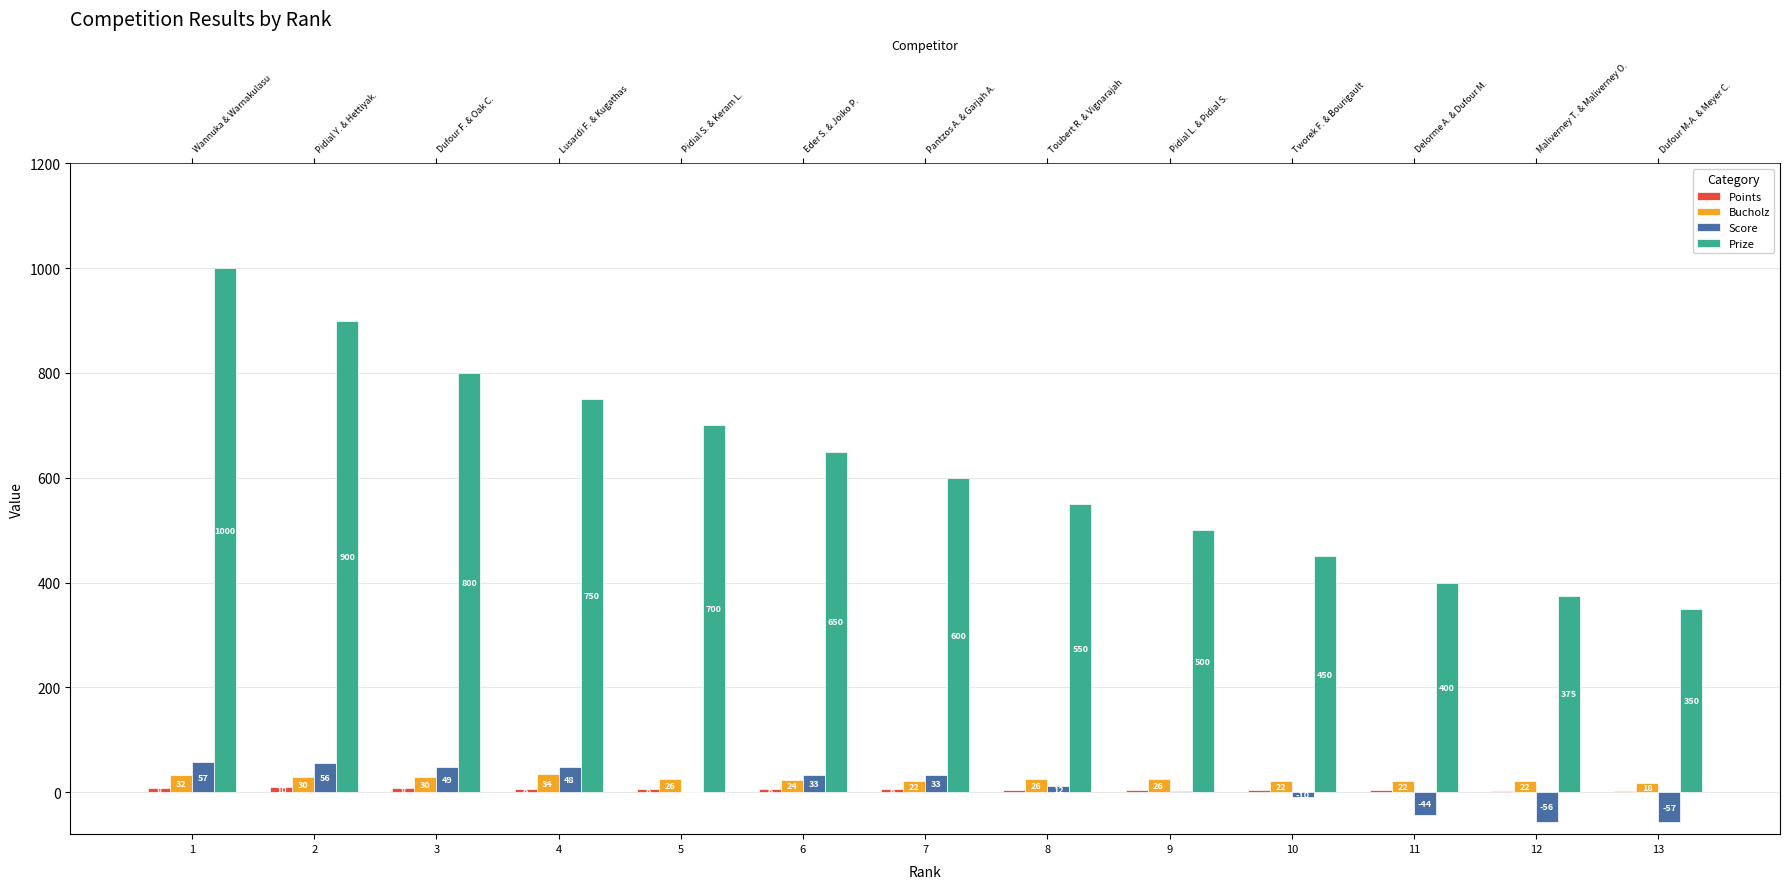

Rank the series at 8 from highest to lowest value.

Prize, Bucholz, Score, Points